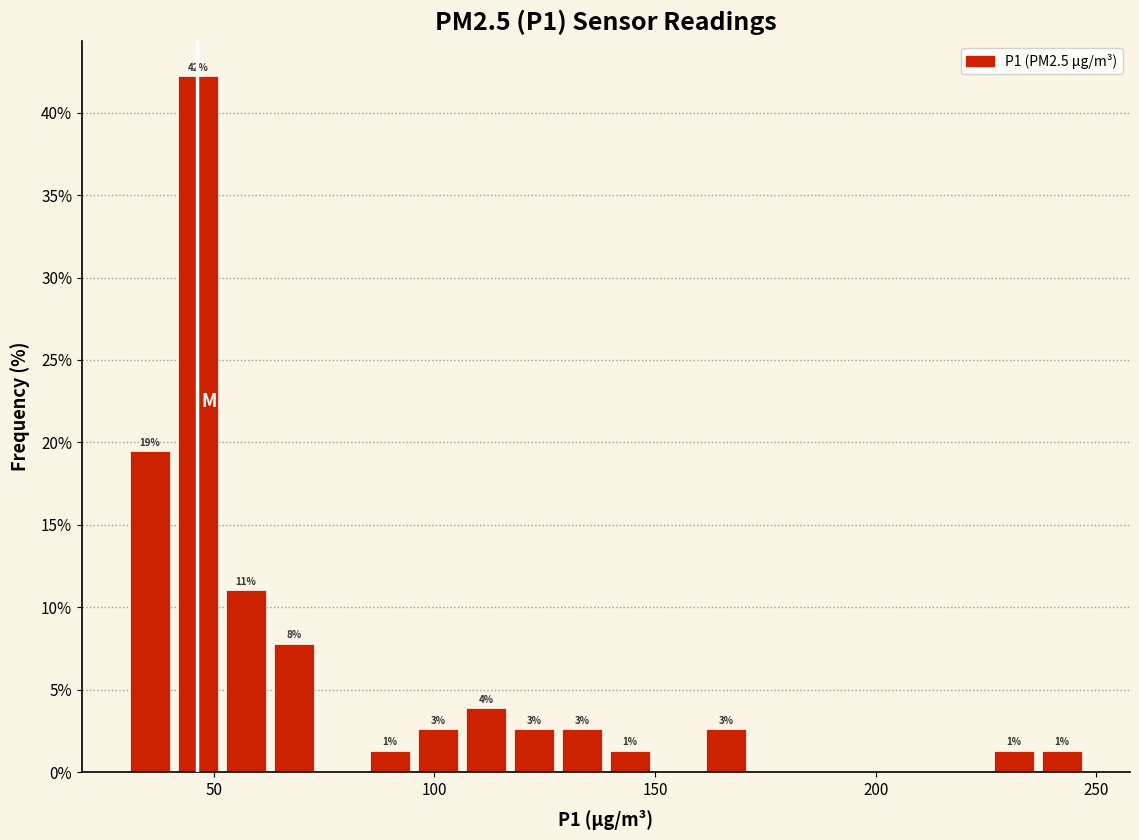

Read against the x-axis, roughly where is the centre of the tallest bar?

45